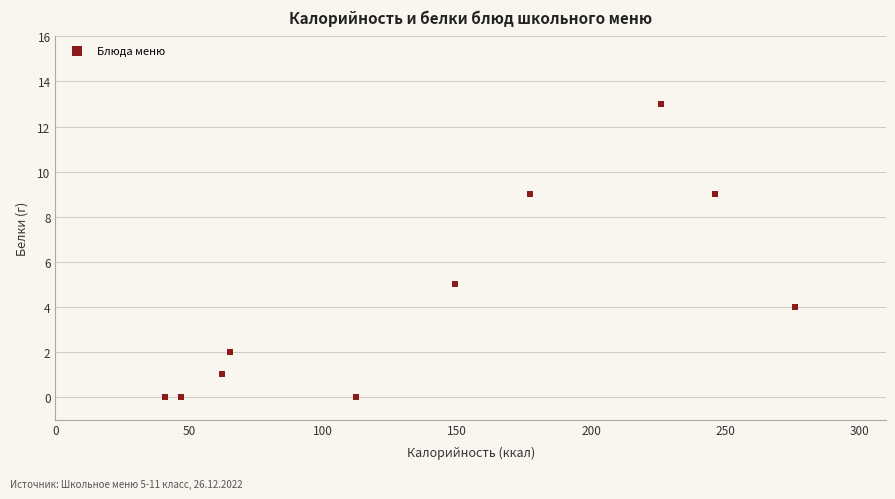

What Y value in the scatter plot is closest to 6?

5